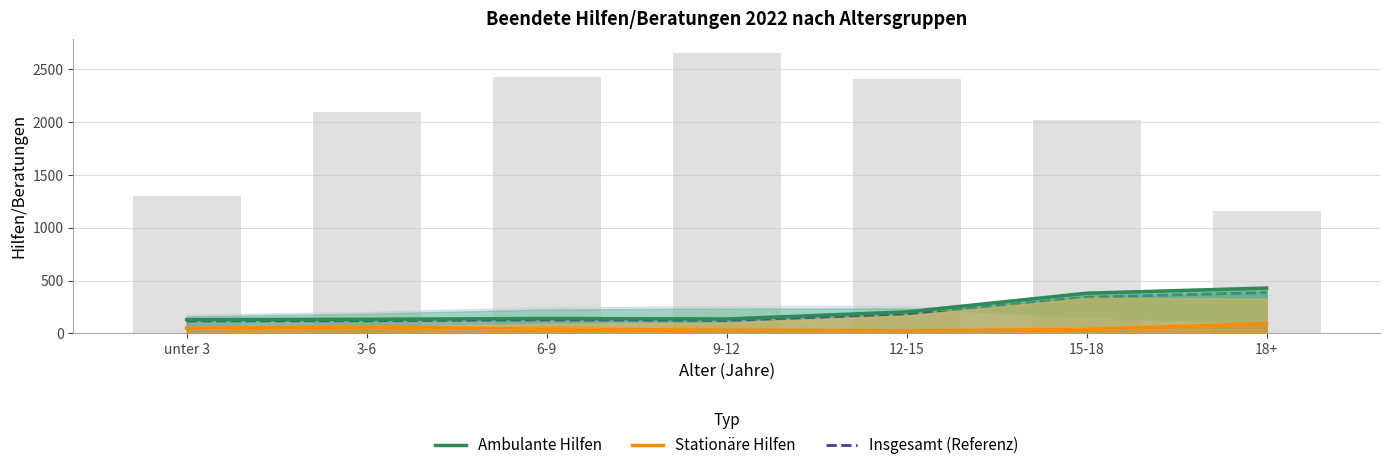

Which has a higher value, 12-15 or 9-12?

12-15